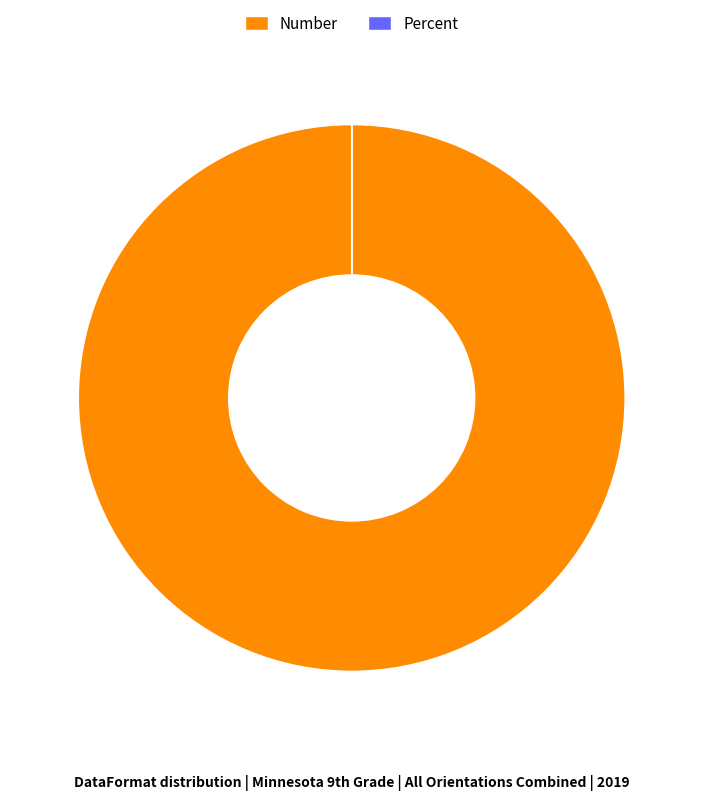

What is the largest slice in the pie chart?

Number